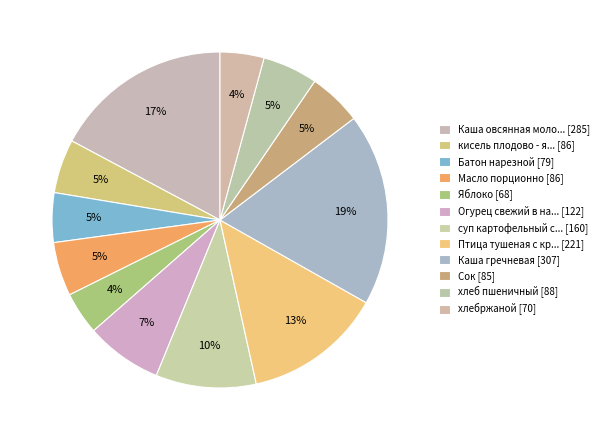

Which category has the smallest portion of the pie?

Яблоко